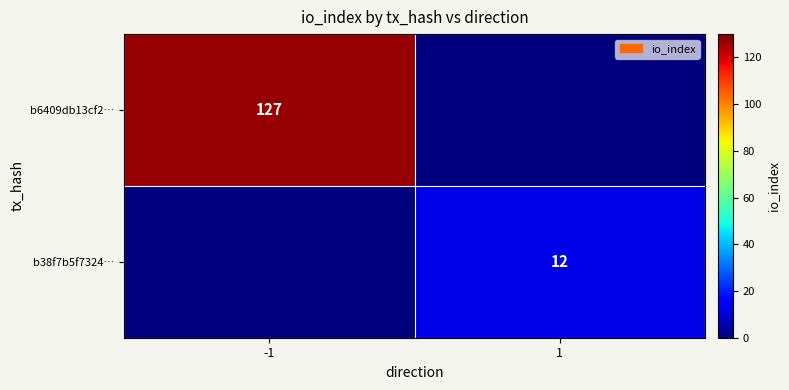

At which category does the chart reach its peak across all series?

-1